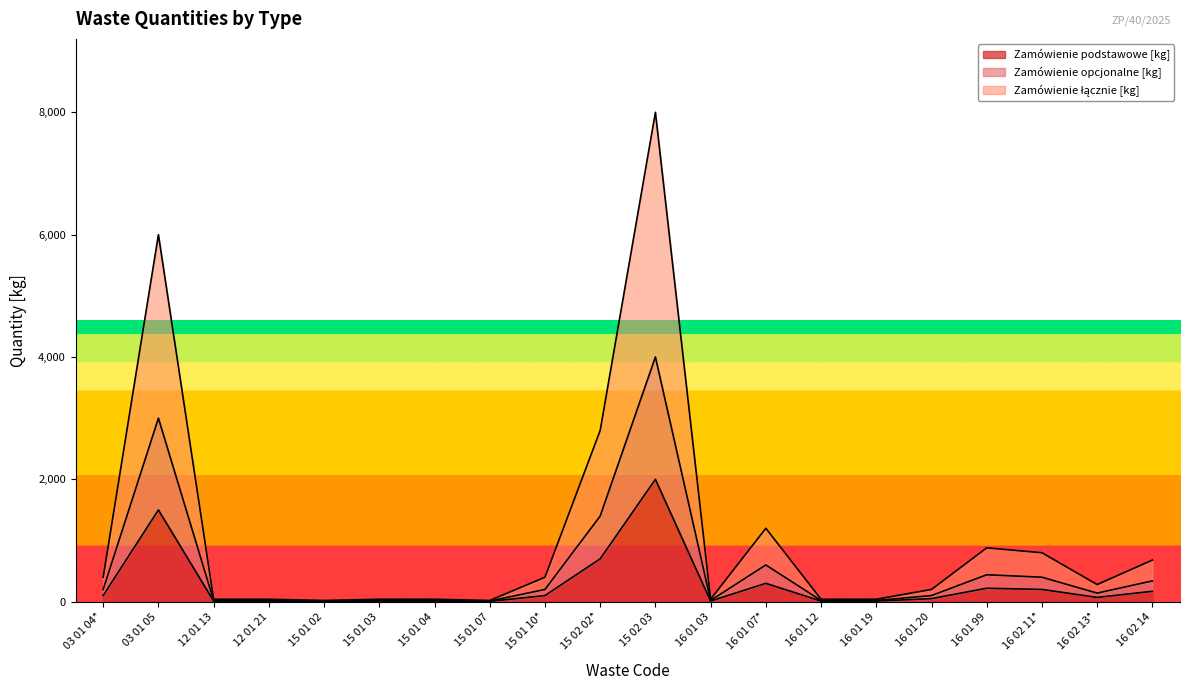

At which label does Zamówienie łącznie [kg] first exceed 280?

03 01 04*